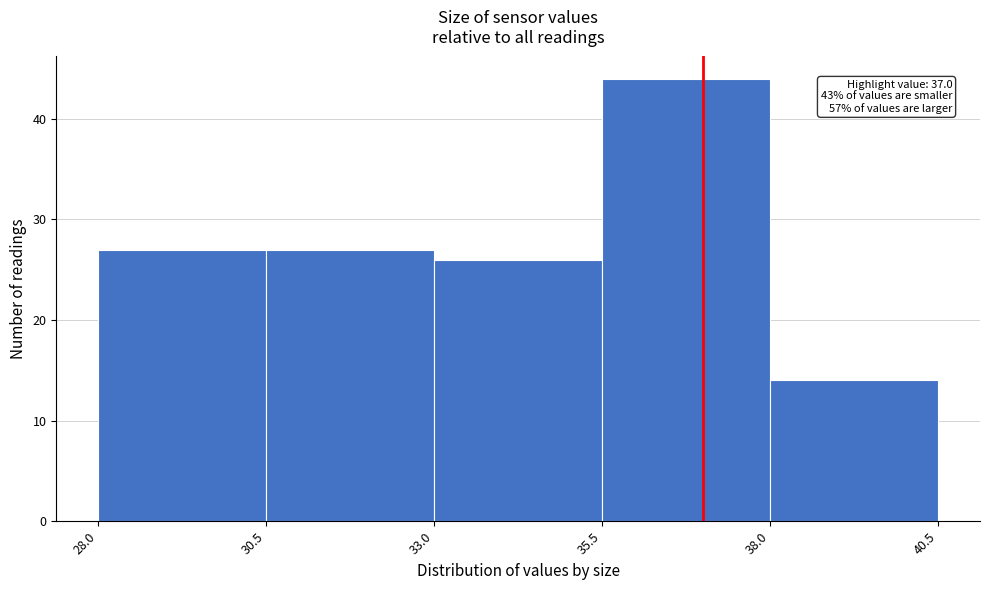

Over which range of the x-axis is the bar tallest?

35.5 to 38.0